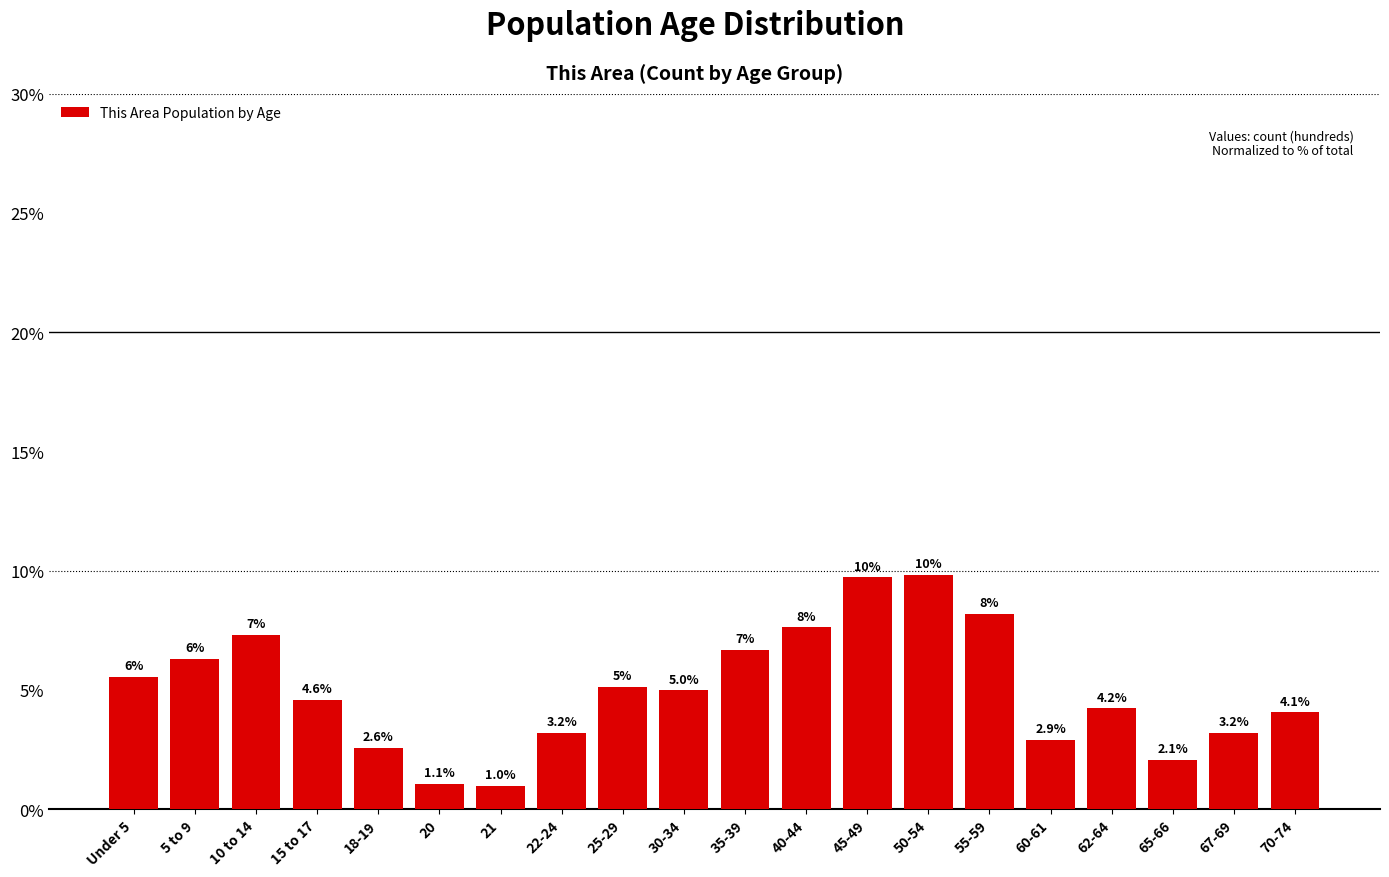

At which label does the data first exceed 4?

Under 5